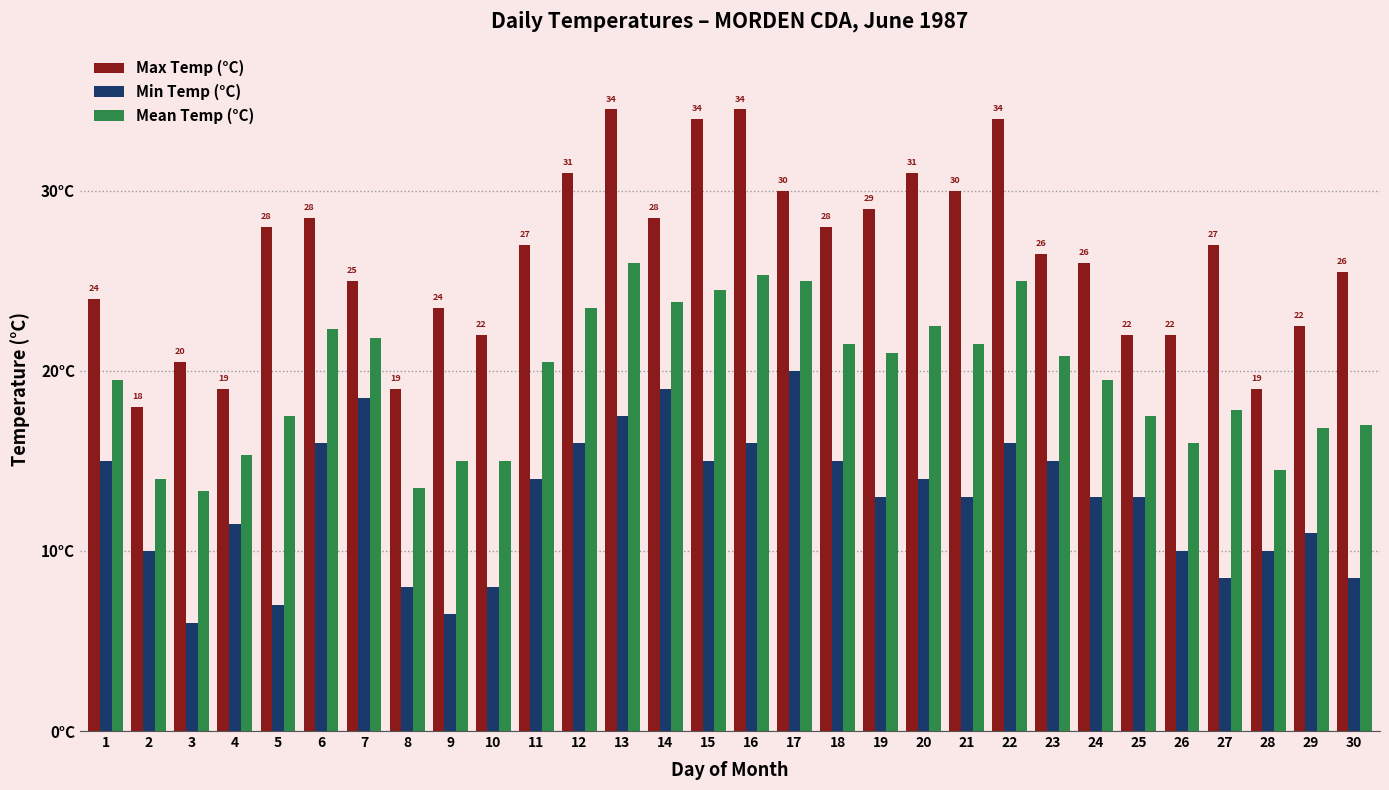

What are all the series names shown in the legend?

Max Temp (°C), Min Temp (°C), Mean Temp (°C)